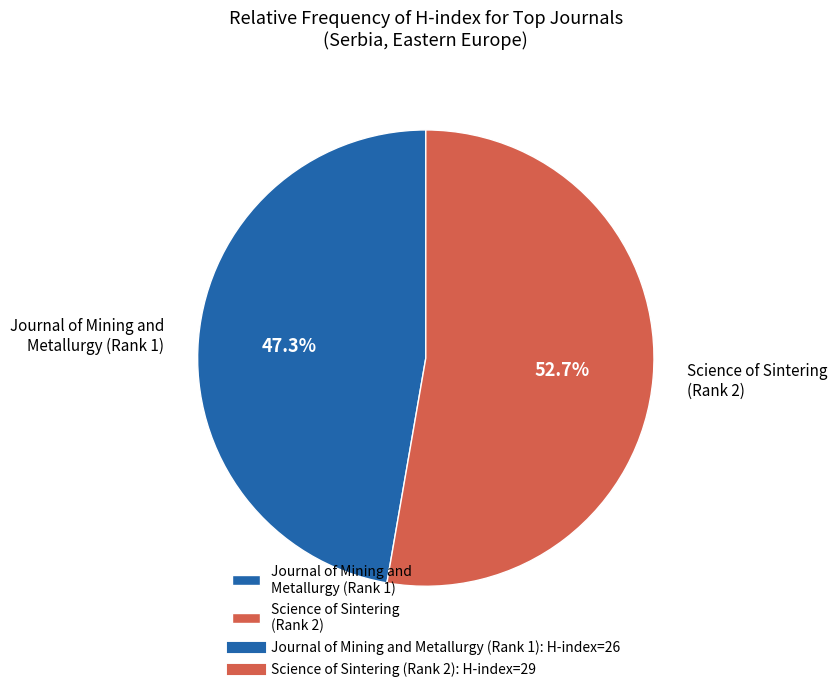

Rank the categories by value from highest to lowest.

Science of Sintering (Rank 2), Journal of Mining and Metallurgy (Rank 1)